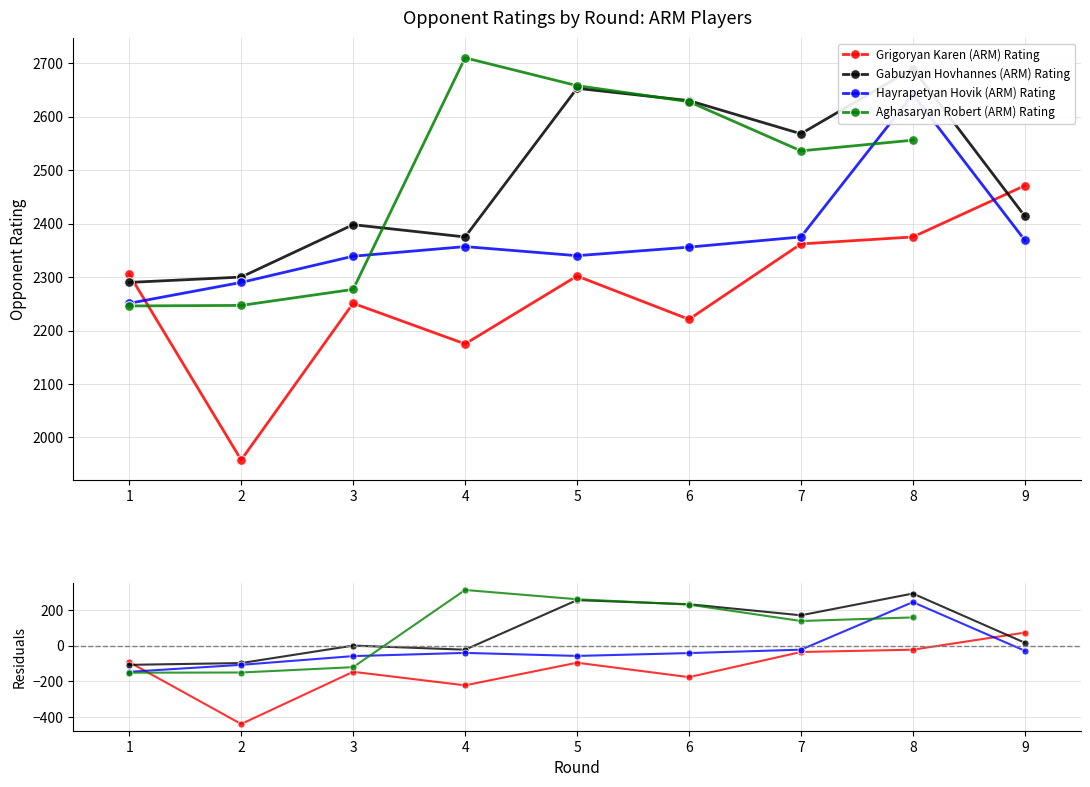

Which category has the highest value across all series?

8